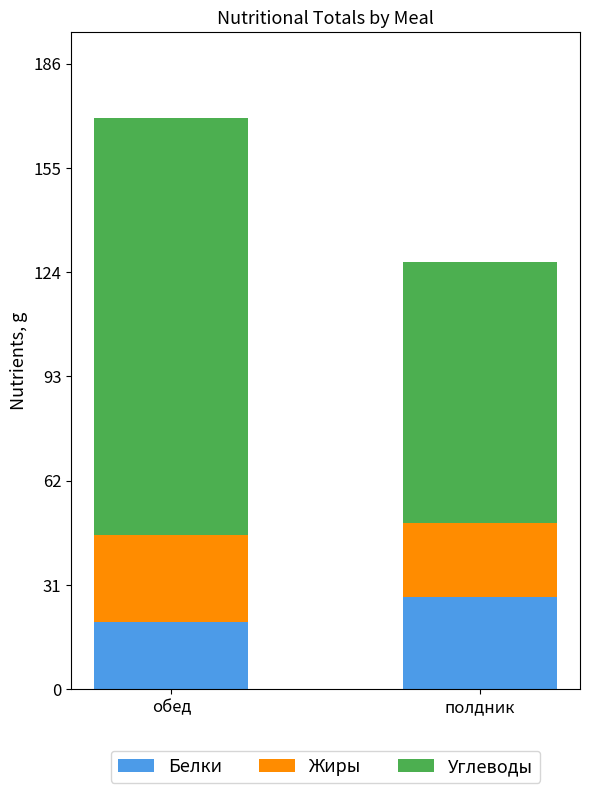

What is the lowest value of the Белки series?

19.8